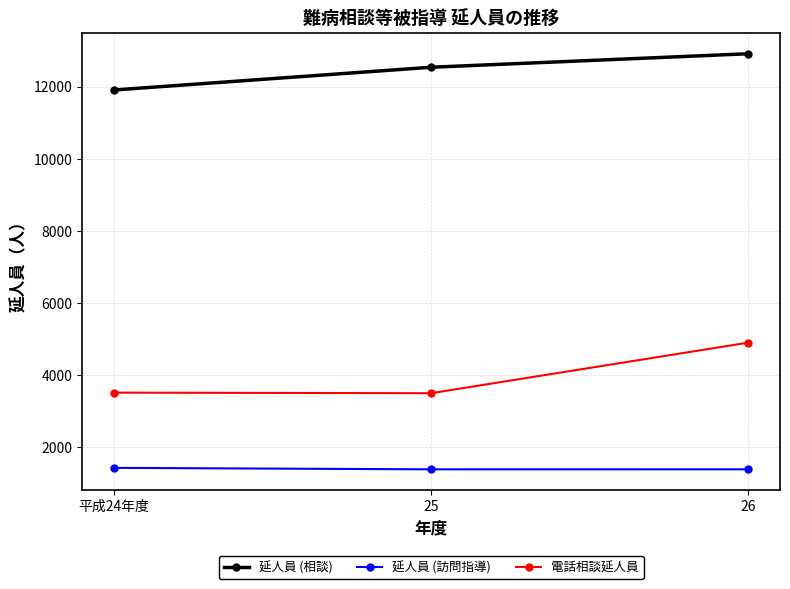

What is the label of the 1st point from the right?

26